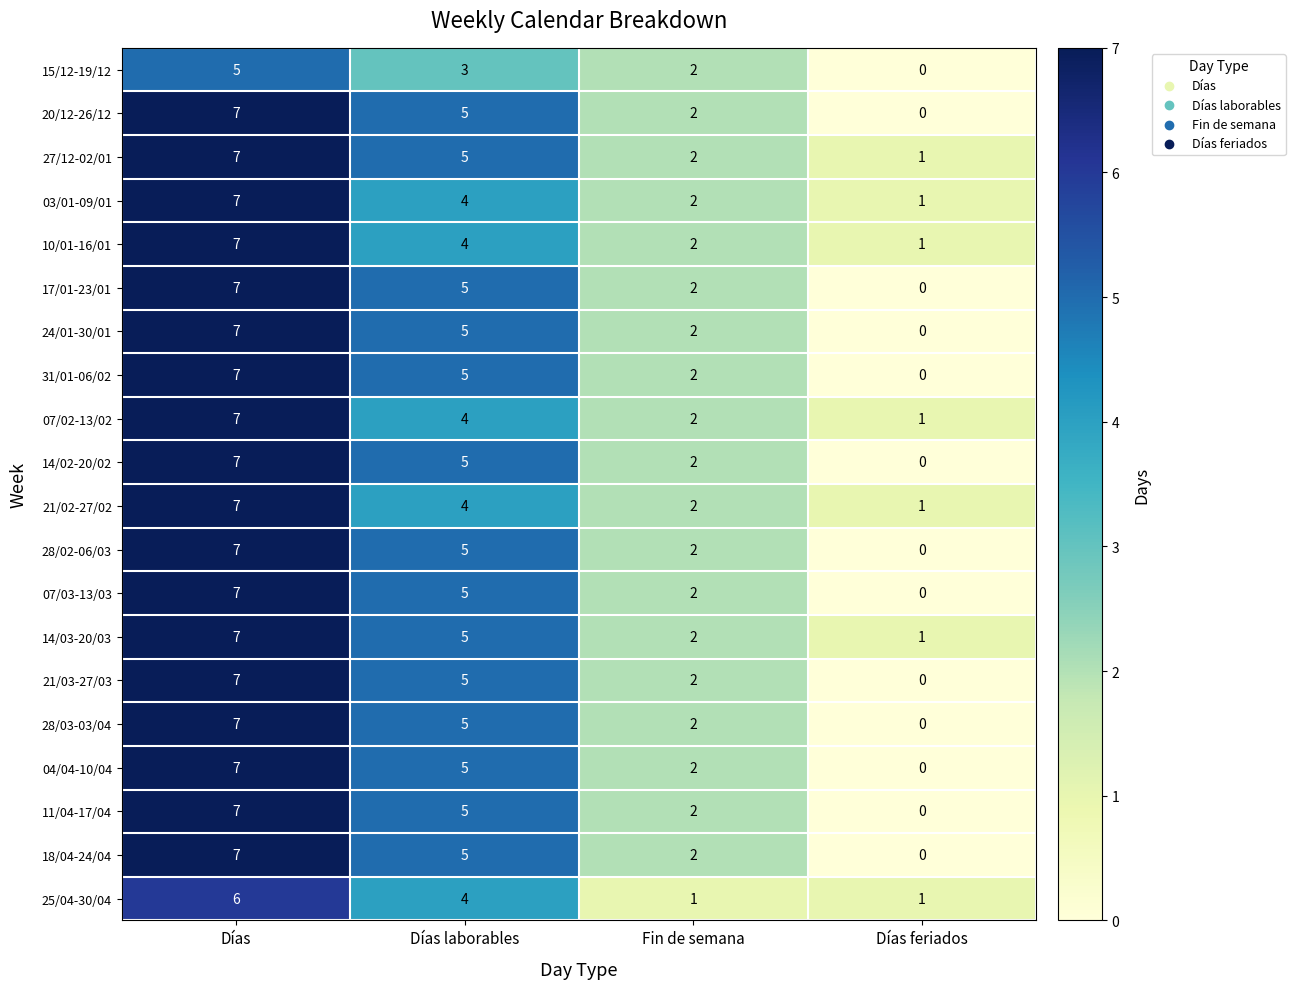

Rank the categories by 11/04-17/04 value from highest to lowest.

Días, Días laborables, Fin de semana, Días feriados